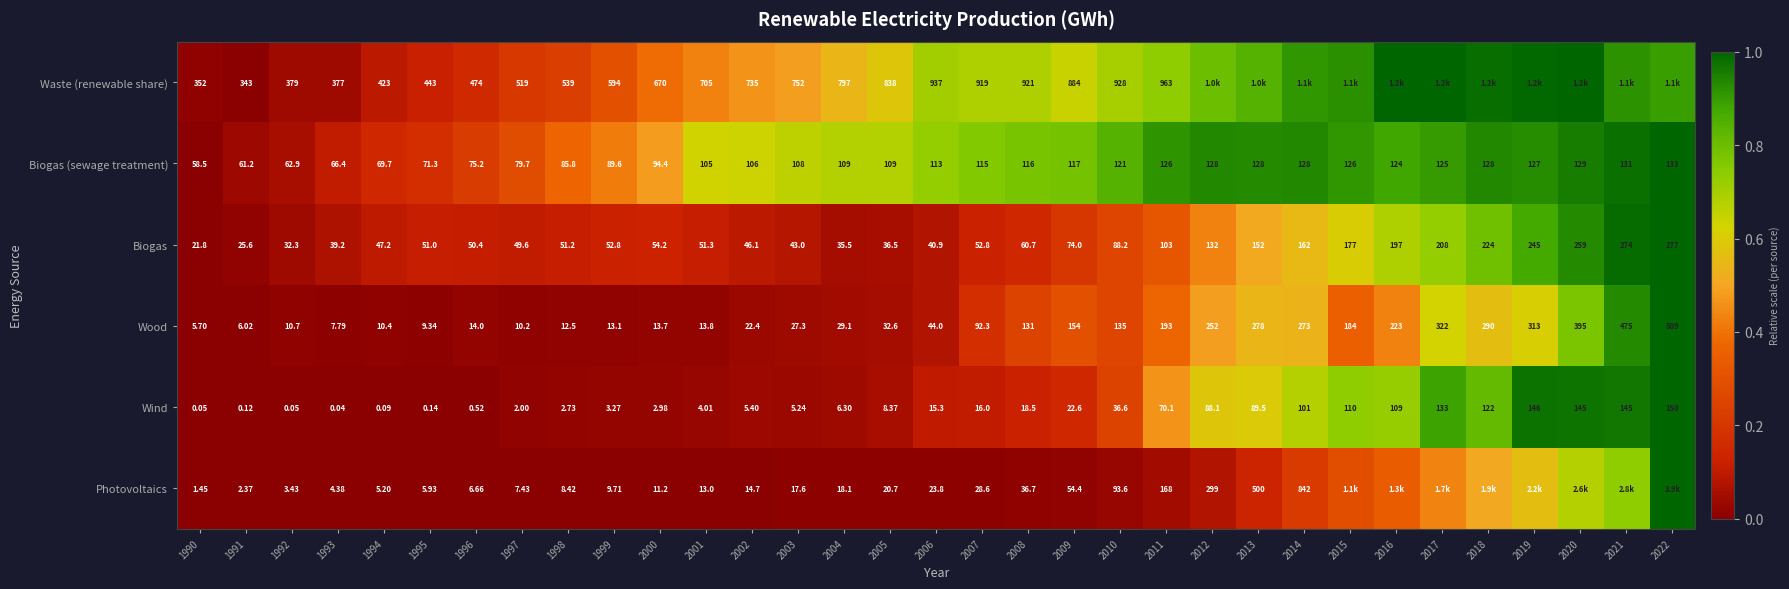

Between 2000 and 2008, which series saw the biggest shift?

Waste (renewable share)